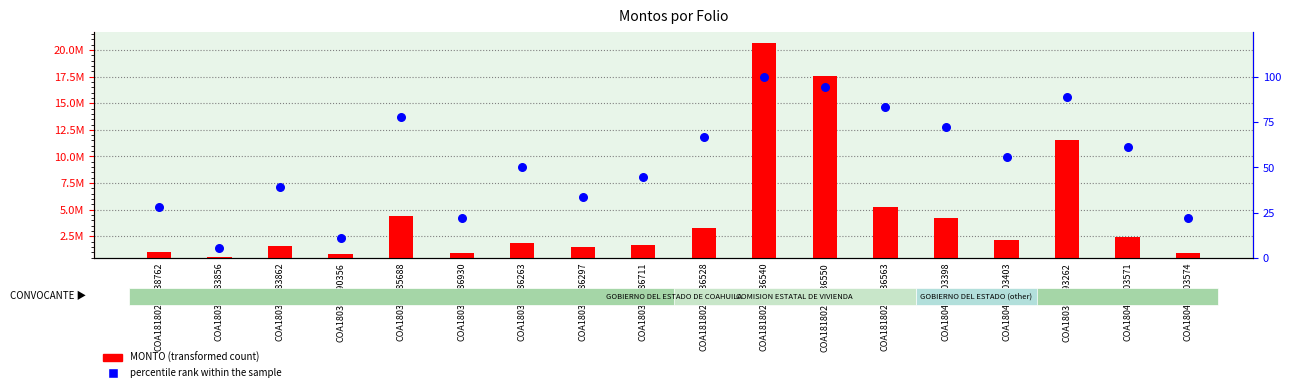

At how many categories does at least one series exceed 15083941?

2